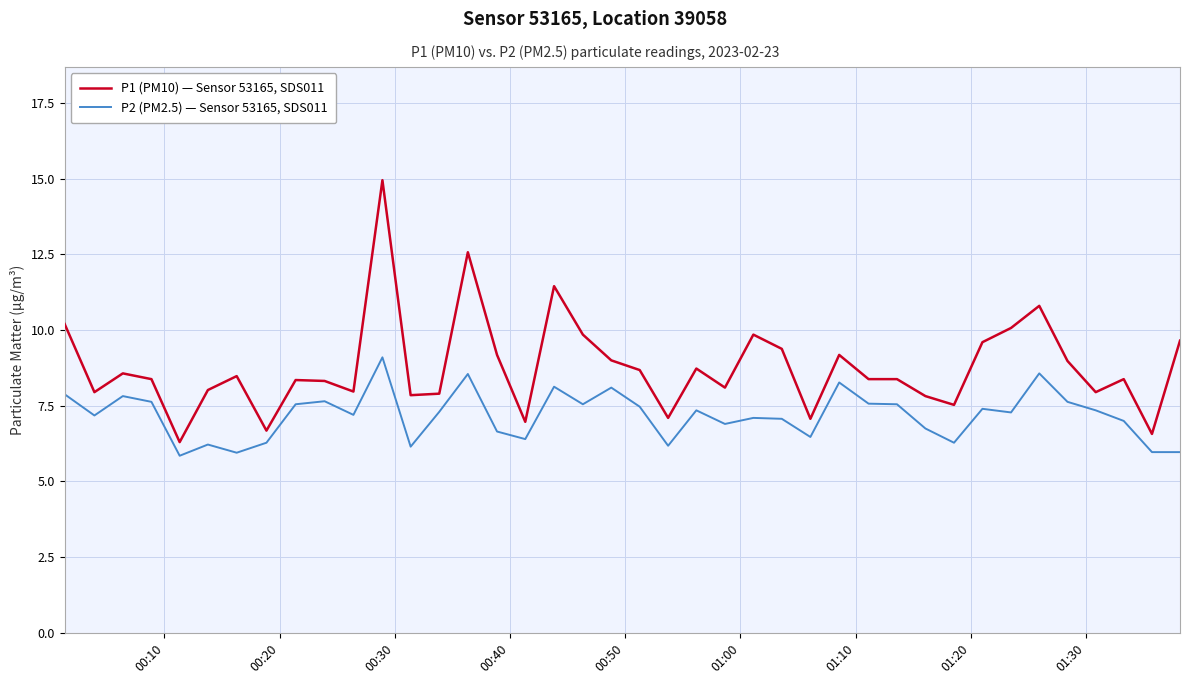

How many categories are shown in the chart?

40